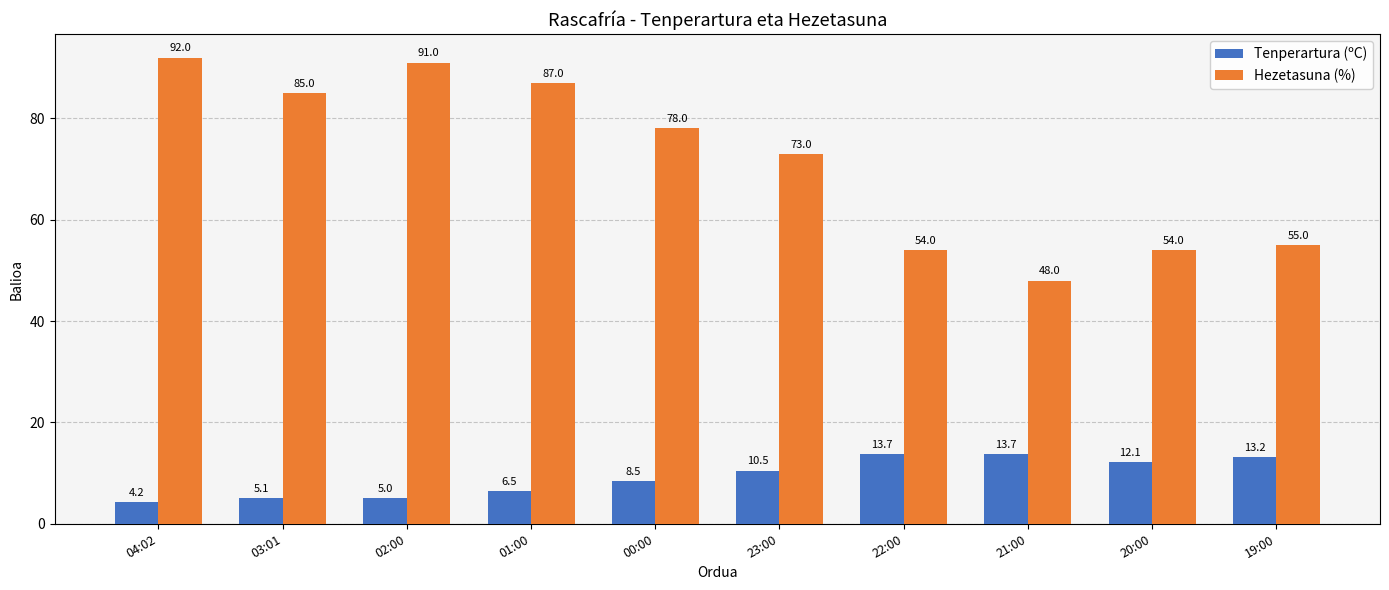

Rank the series by their maximum value, from lowest to highest.

Tenperartura (ºC), Hezetasuna (%)